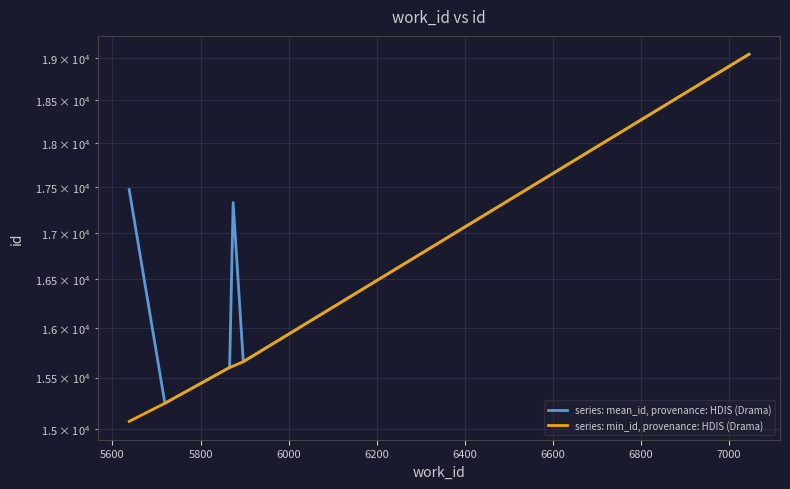

How many data points in series: mean_id, provenance: HDIS (Drama) are less than 17329?

3